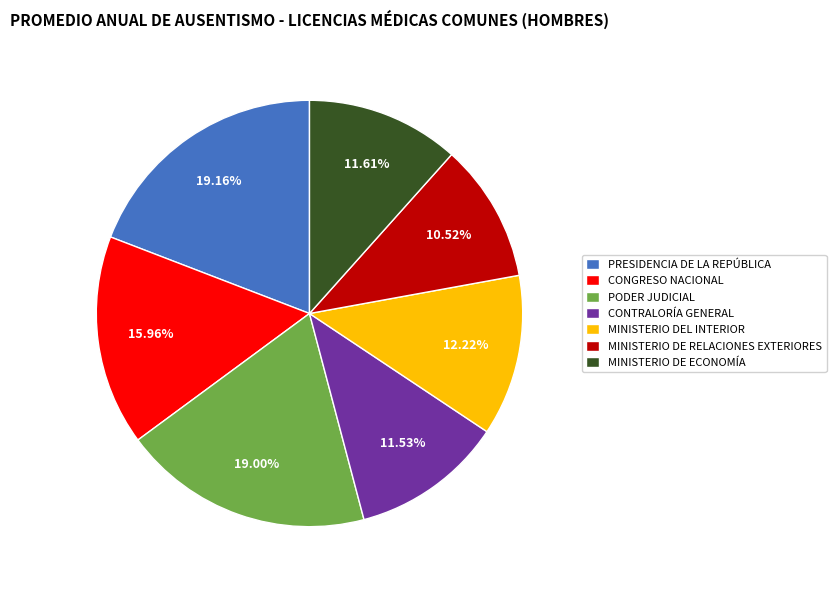

Is MINISTERIO DE ECONOMÍA the majority of the pie?

No